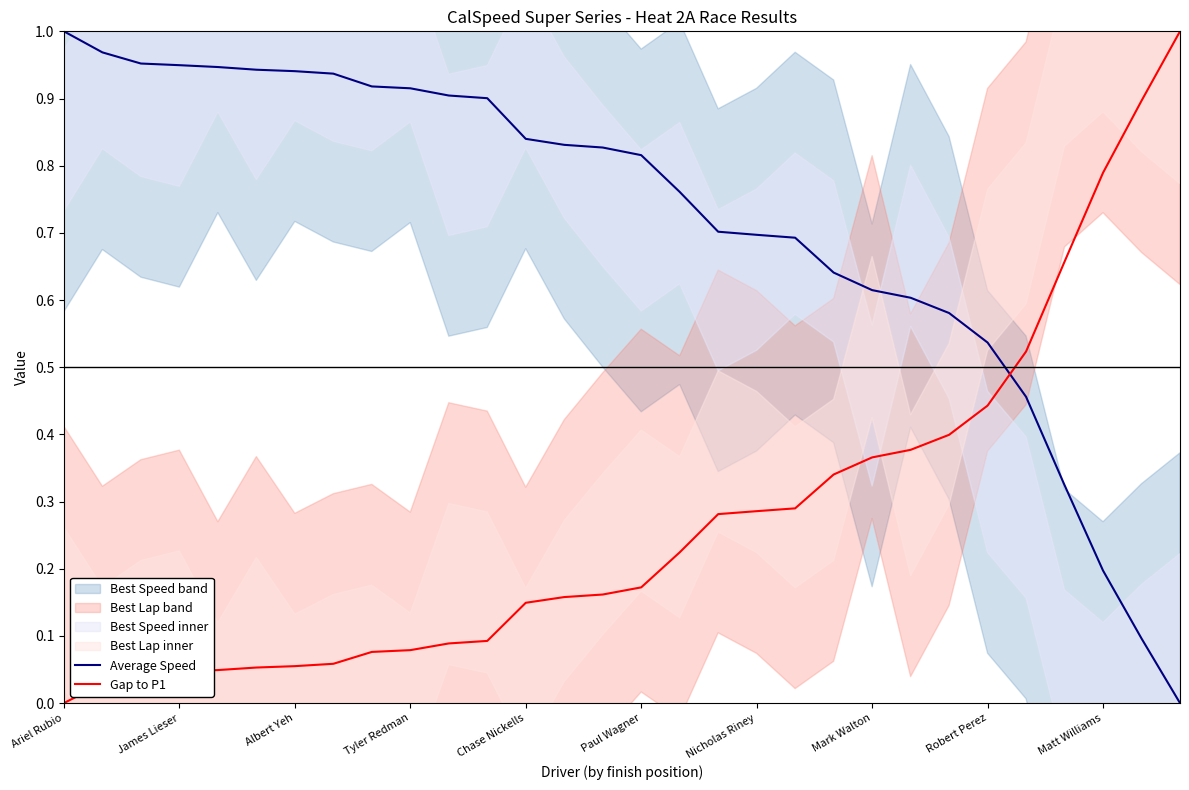

How many lines are shown in the chart?

2